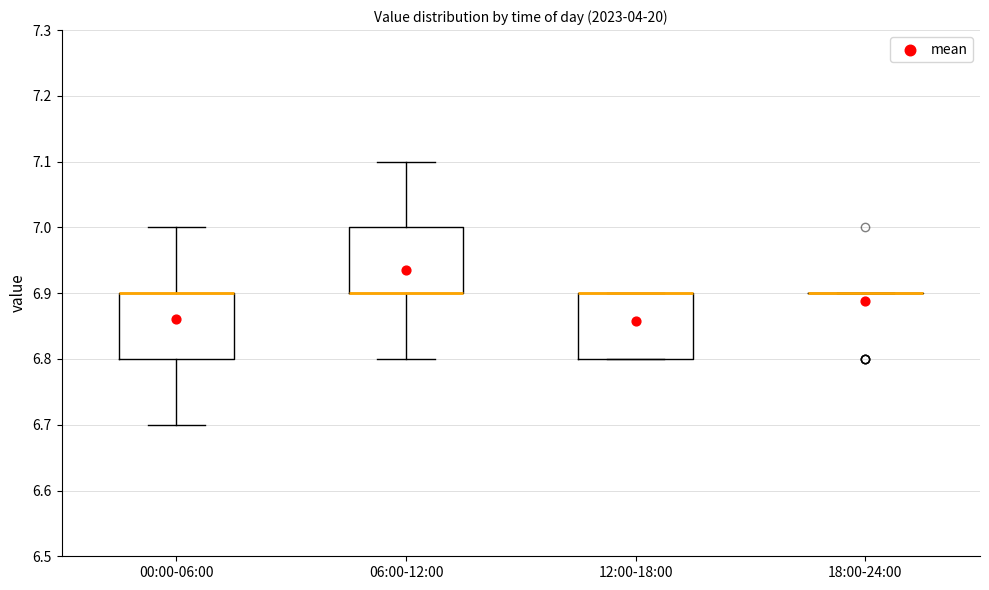

Reading left to right, transcribe this box plot: for each box, give where its median line is, the range the box spans, and where its two whiskers end, as read against the y-axis. The values are not printed on the chart, so give them approximately, as read against the axis.

00:00-06:00: median 6.9 (drawn on the box's upper edge), box 6.8 to 6.9, whiskers 6.7 to 7.0
06:00-12:00: median 6.9 (drawn on the box's lower edge), box 6.9 to 7.0, whiskers 6.8 to 7.1
12:00-18:00: median 6.9 (drawn on the box's upper edge), box 6.8 to 6.9, whiskers 6.8 to 6.9
18:00-24:00: box collapsed to a line at 6.9, whiskers 6.9 to 6.9